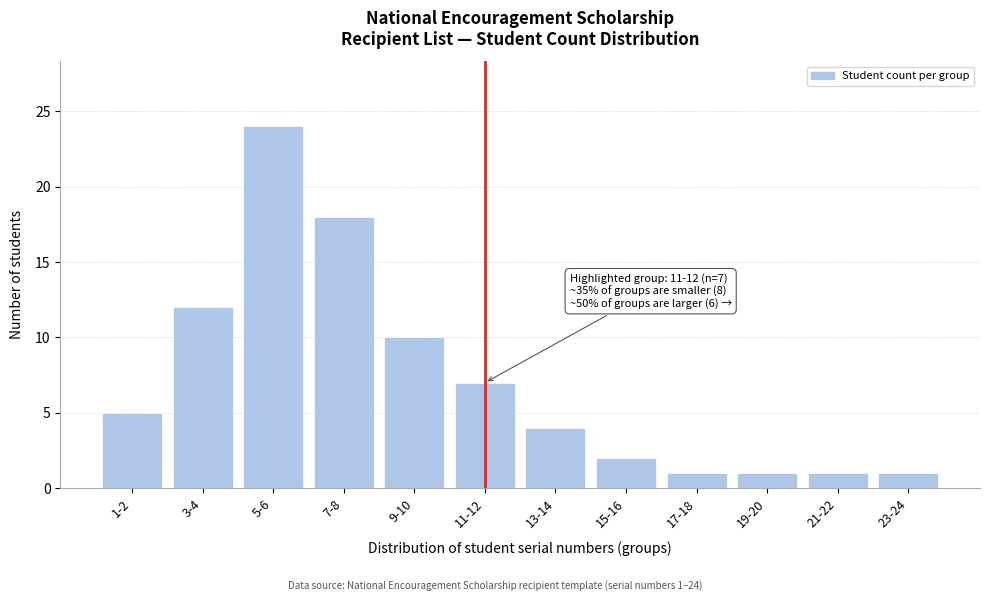

Reading right to left, extract all data points from this chart.

23-24=1	21-22=1	19-20=1	17-18=1	15-16=2	13-14=4	11-12=7	9-10=10	7-8=18	5-6=24	3-4=12	1-2=5